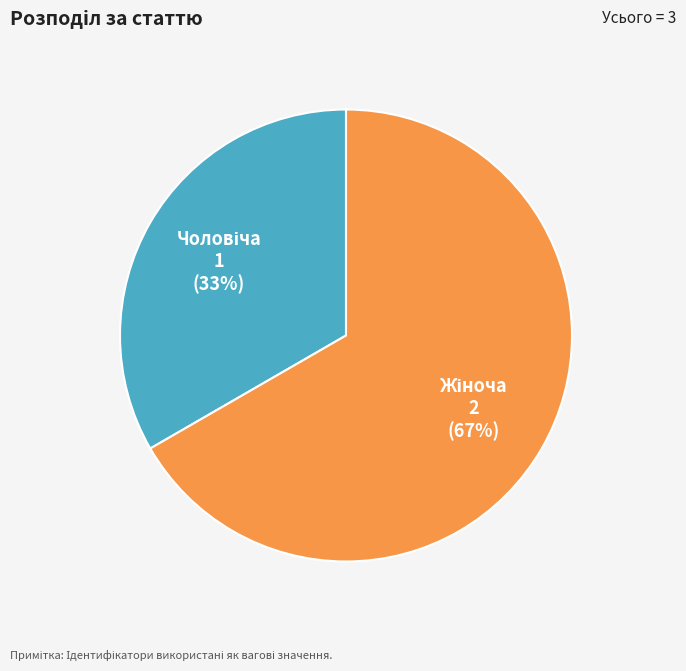

To the nearest percent, what is the average slice percentage?

50%